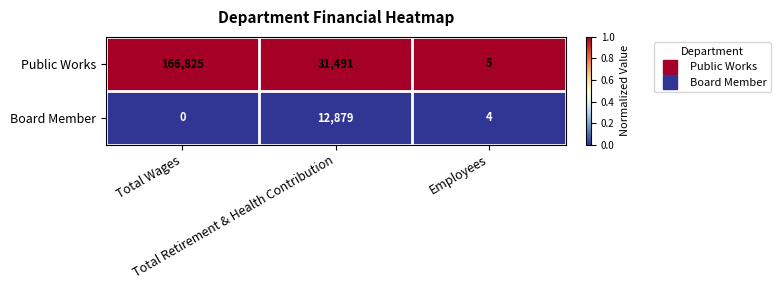

What is the difference between the highest and lowest values at Employees?

1